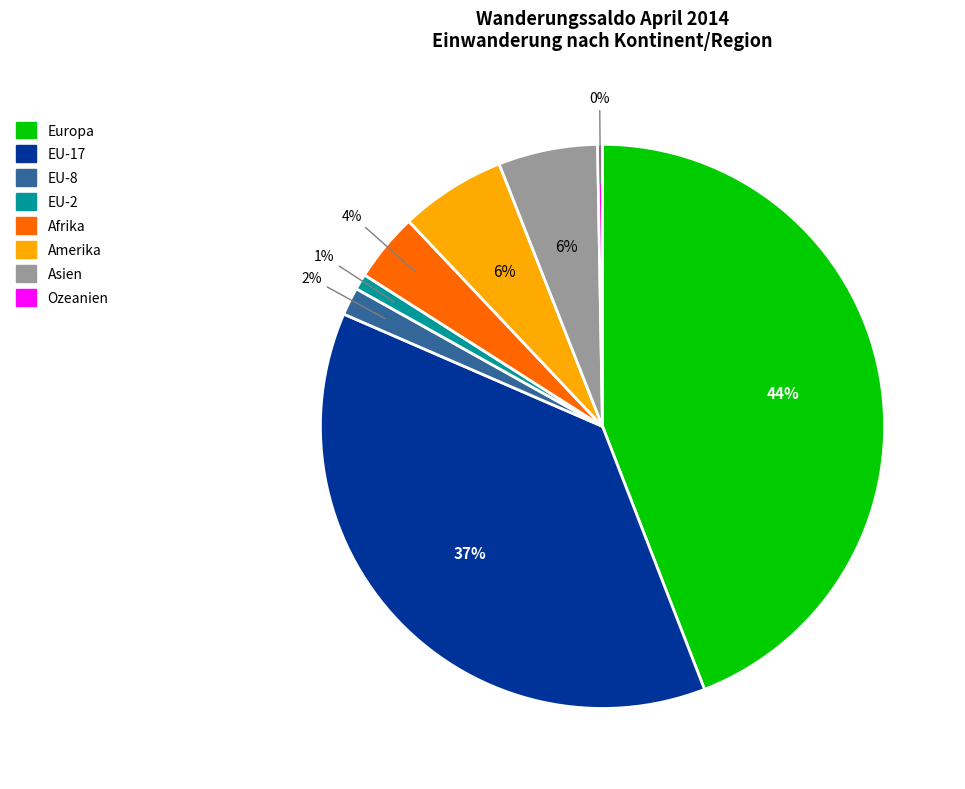

To the nearest percent, what is the difference between the largest and smallest slice percentages?

44%